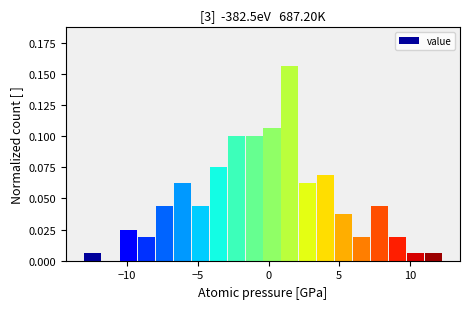

Read against the x-axis, roughly where is the centre of the tallest bar?

1.5